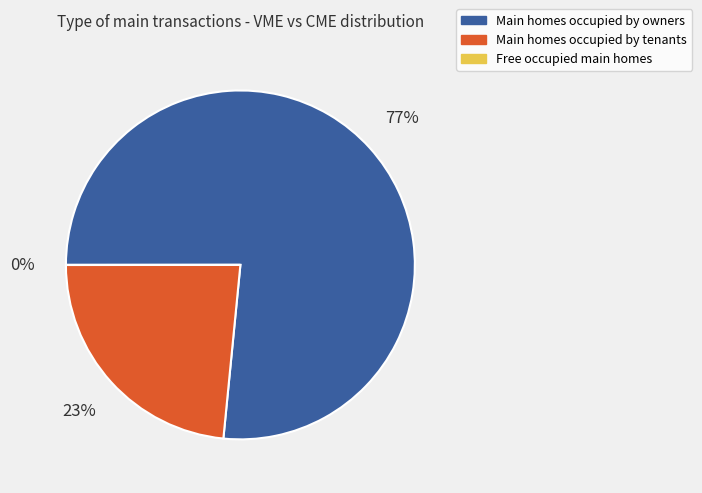

To the nearest percent, what is the average slice percentage?

33%